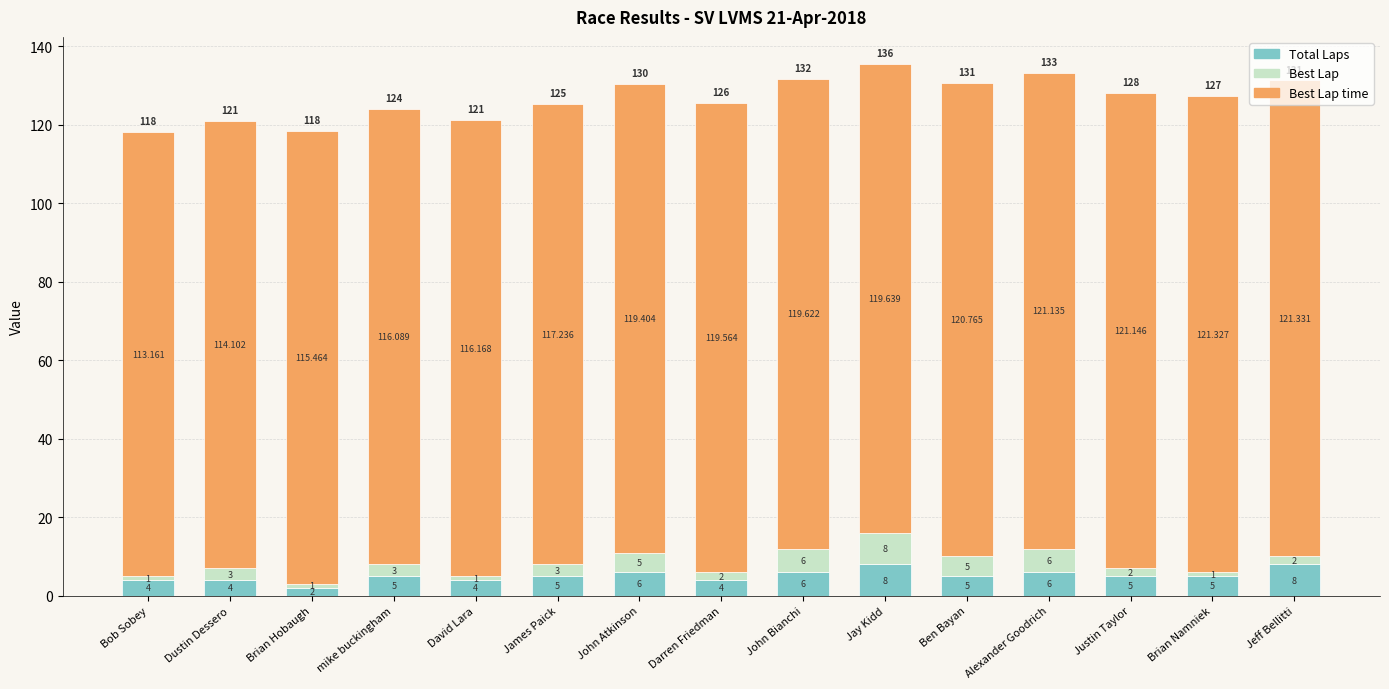

How many data points does each series have?

15